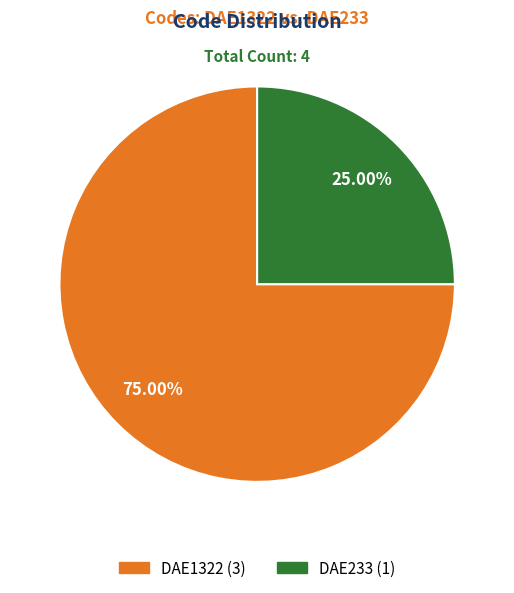

Is DAE1322 the majority of the pie?

Yes